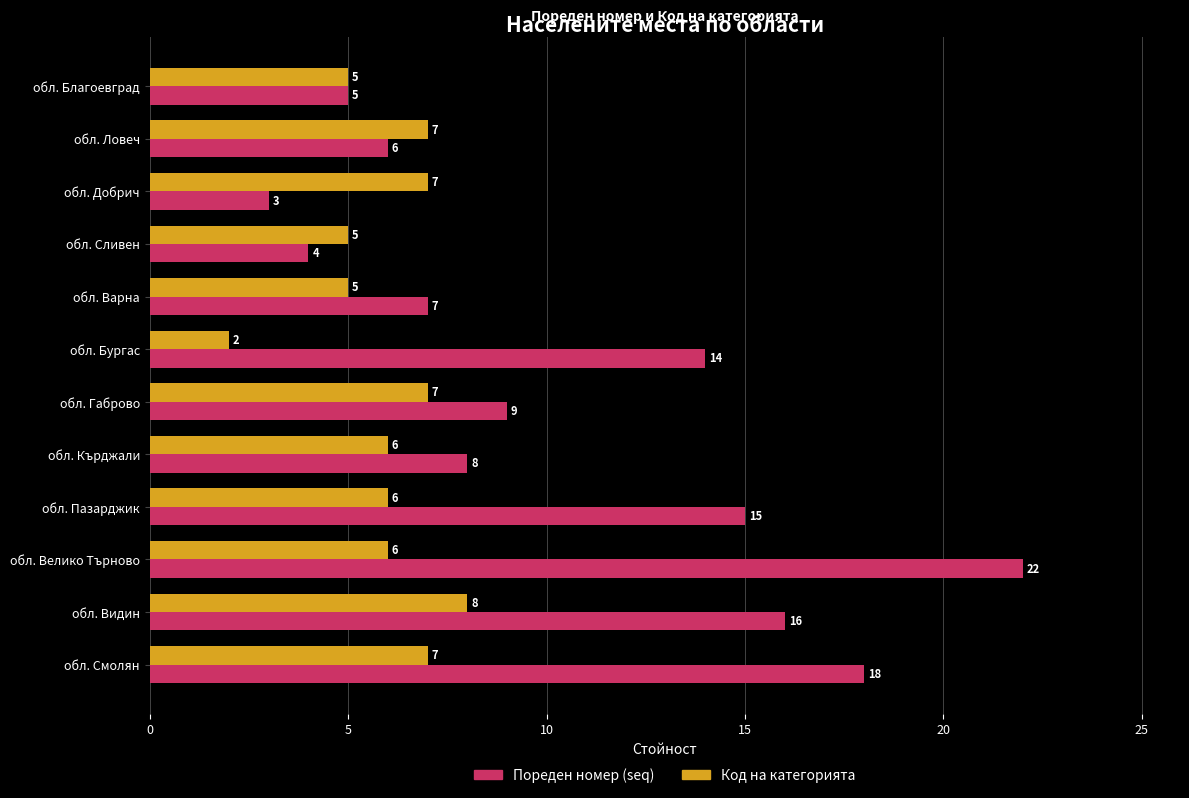

Rank the series by their maximum value, from highest to lowest.

Пореден номер (seq), Код на категорията